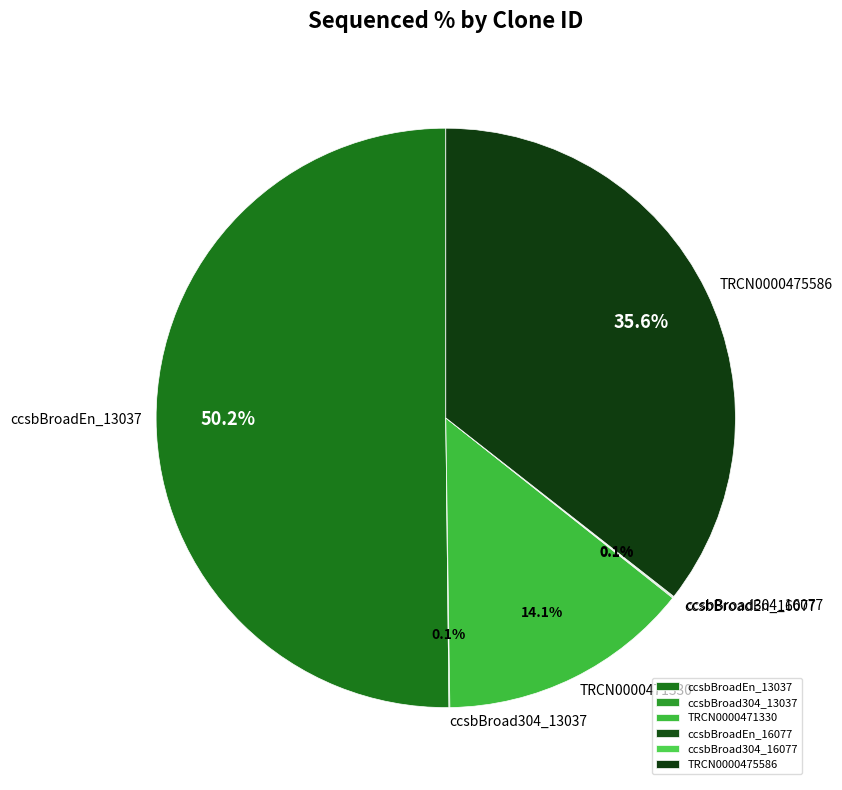

Which category accounts for the majority?

ccsbBroadEn_13037